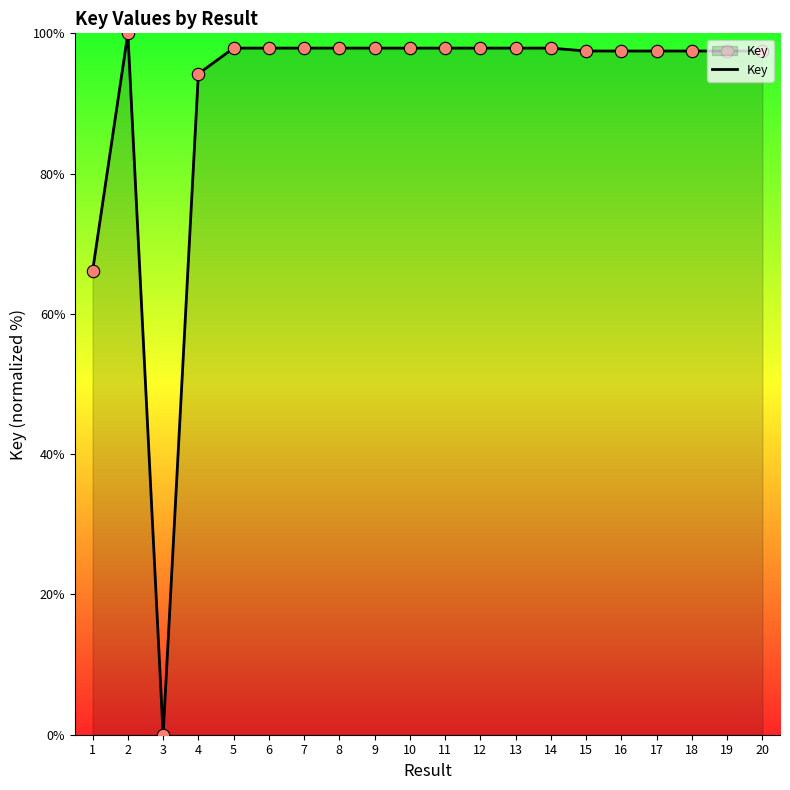

Which has a higher value, 3 or 11?

11